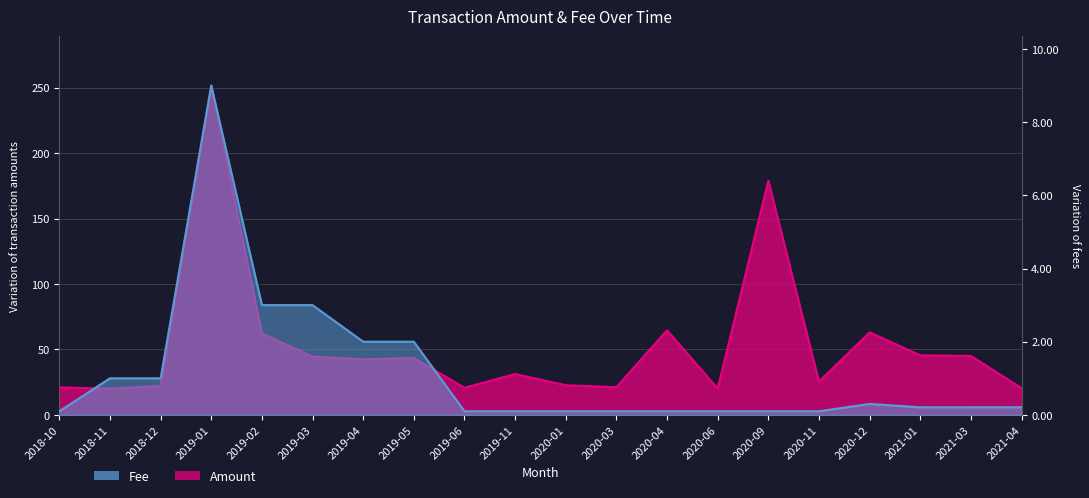

At which label does Fee reach its minimum?

2018-10